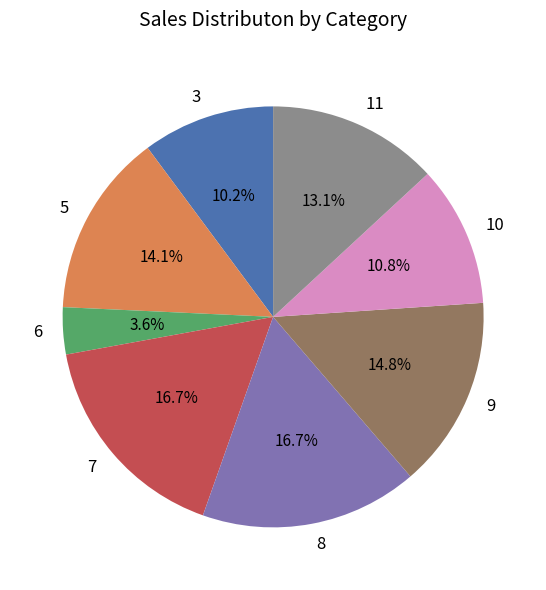

Combined, do 5 and 8 account for over 50%?

No